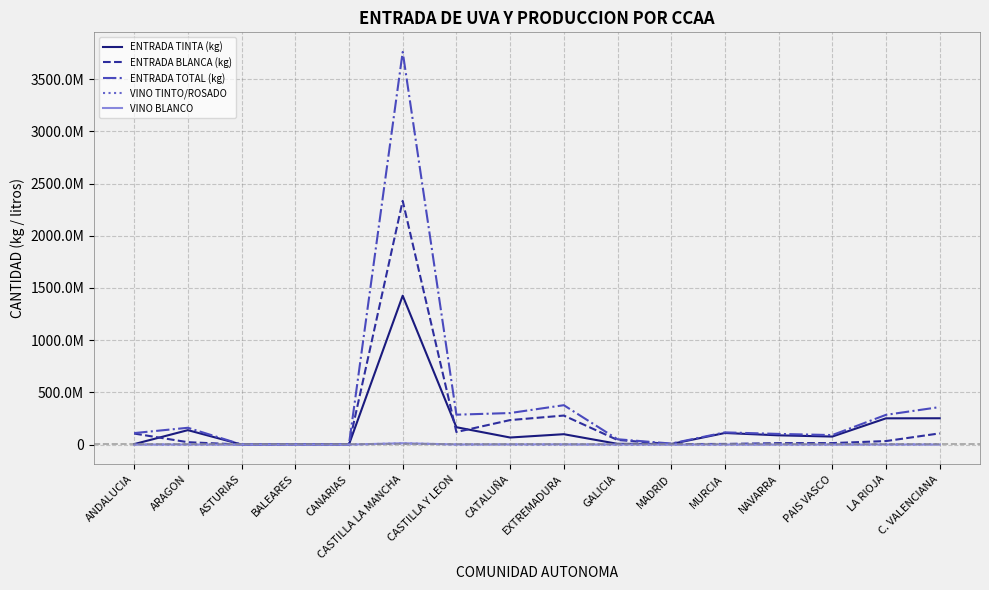

True or false: ENTRADA BLANCA (kg) and ENTRADA TOTAL (kg) intersect in this chart.

False